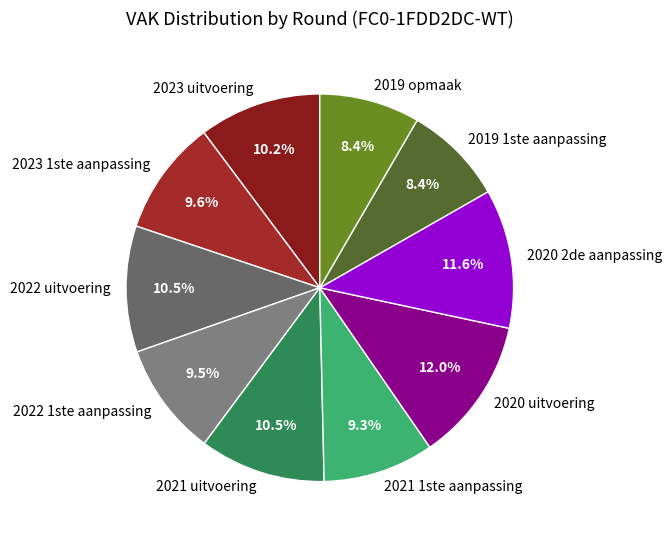

To the nearest percent, what is the average slice percentage?

10%